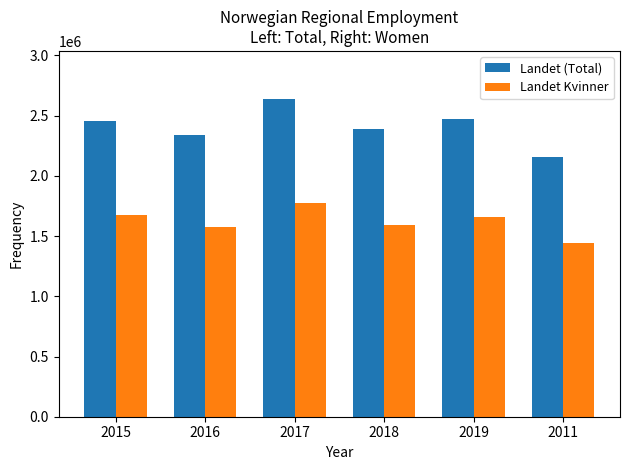

What is the spread (max minus min) of values at 2016?

768245.4